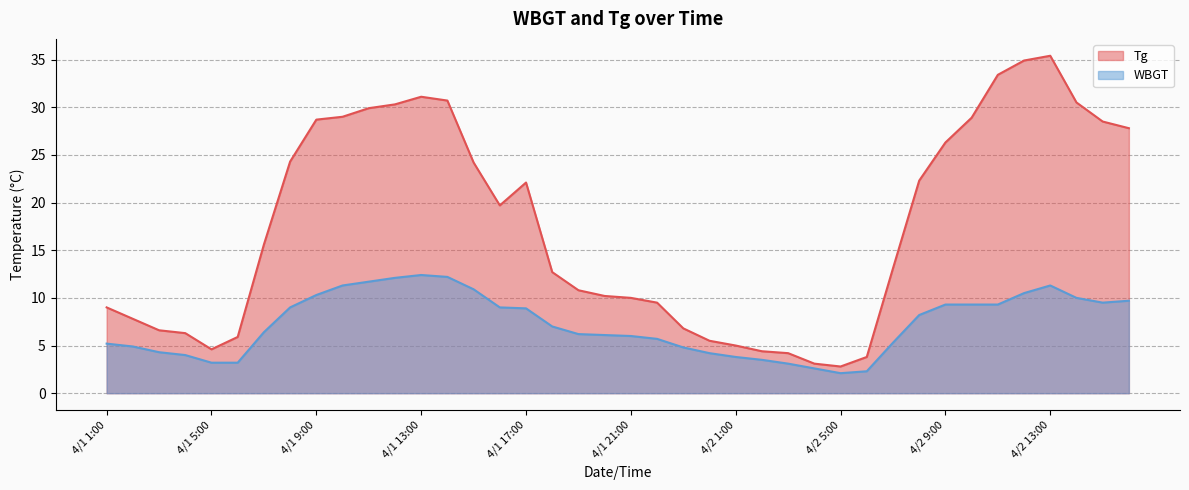

What are all the series names shown in the legend?

Tg, WBGT